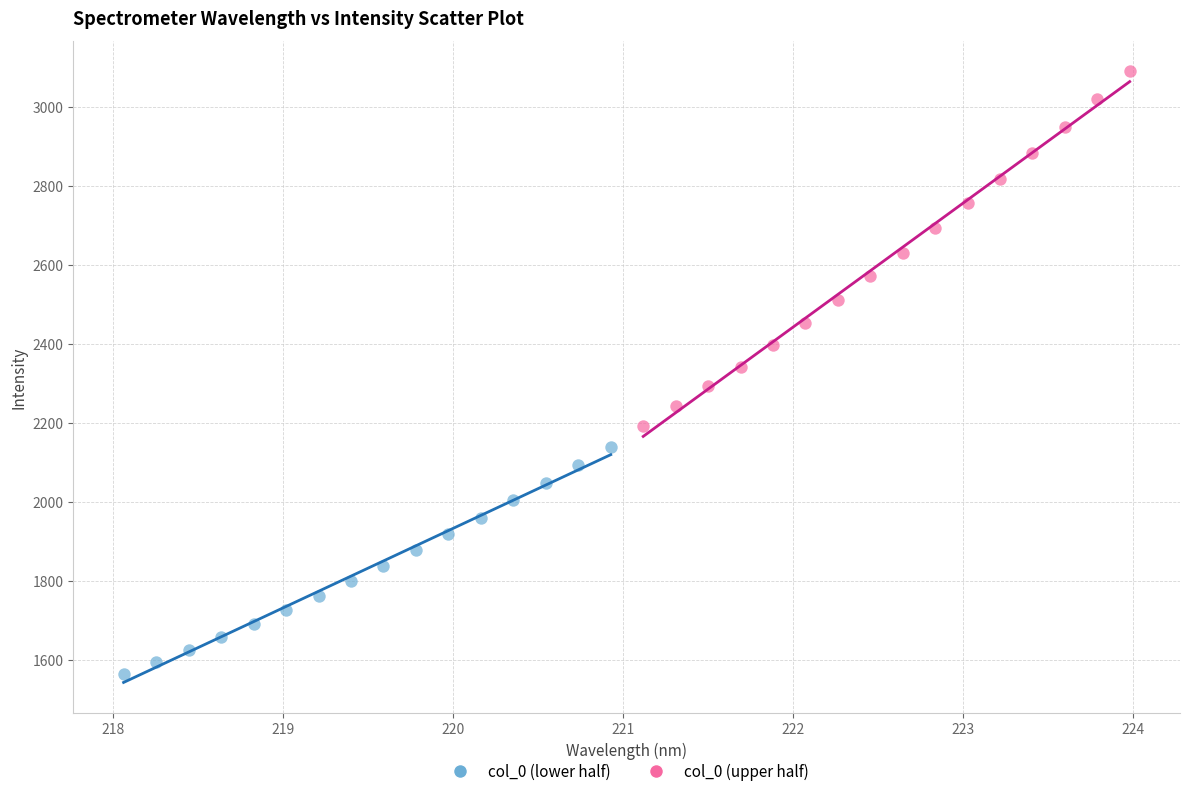

Which series has the widest spread of Y values?

col_0 (upper half)